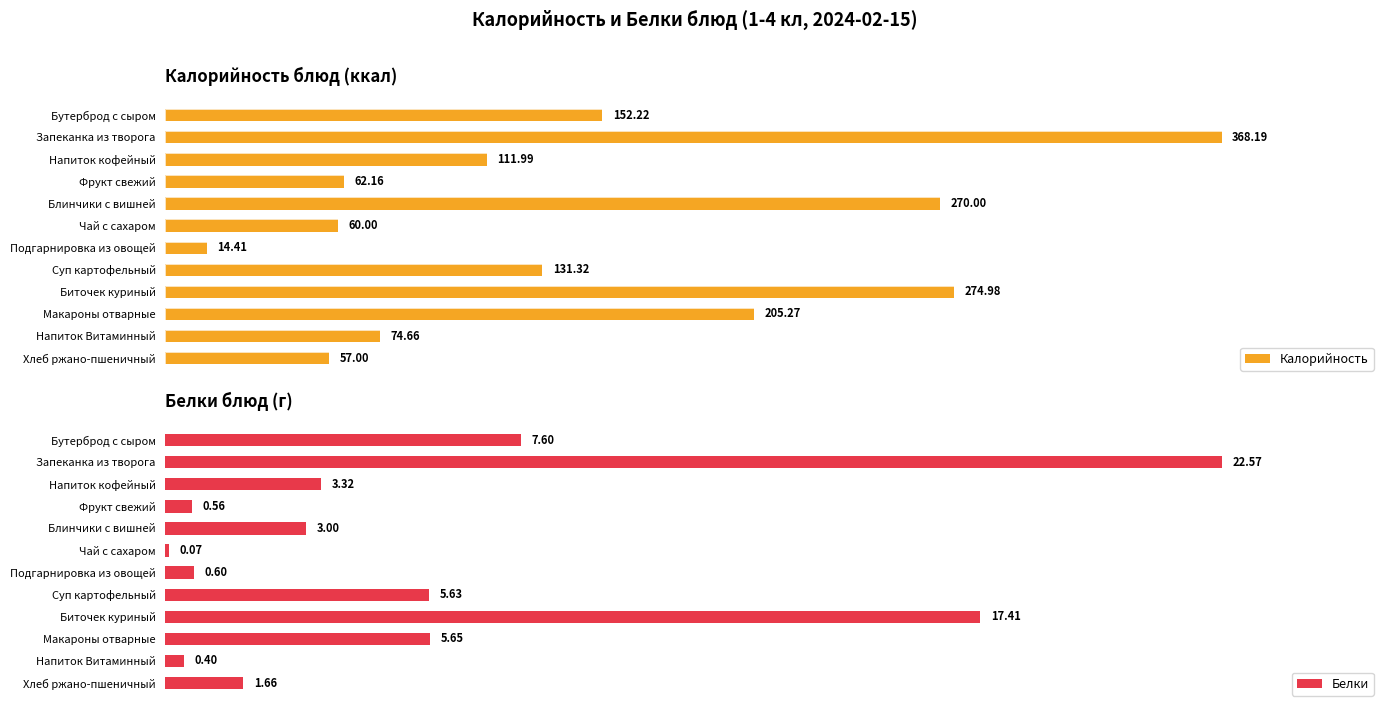

How many data points in Калорийность are less than 131?

6